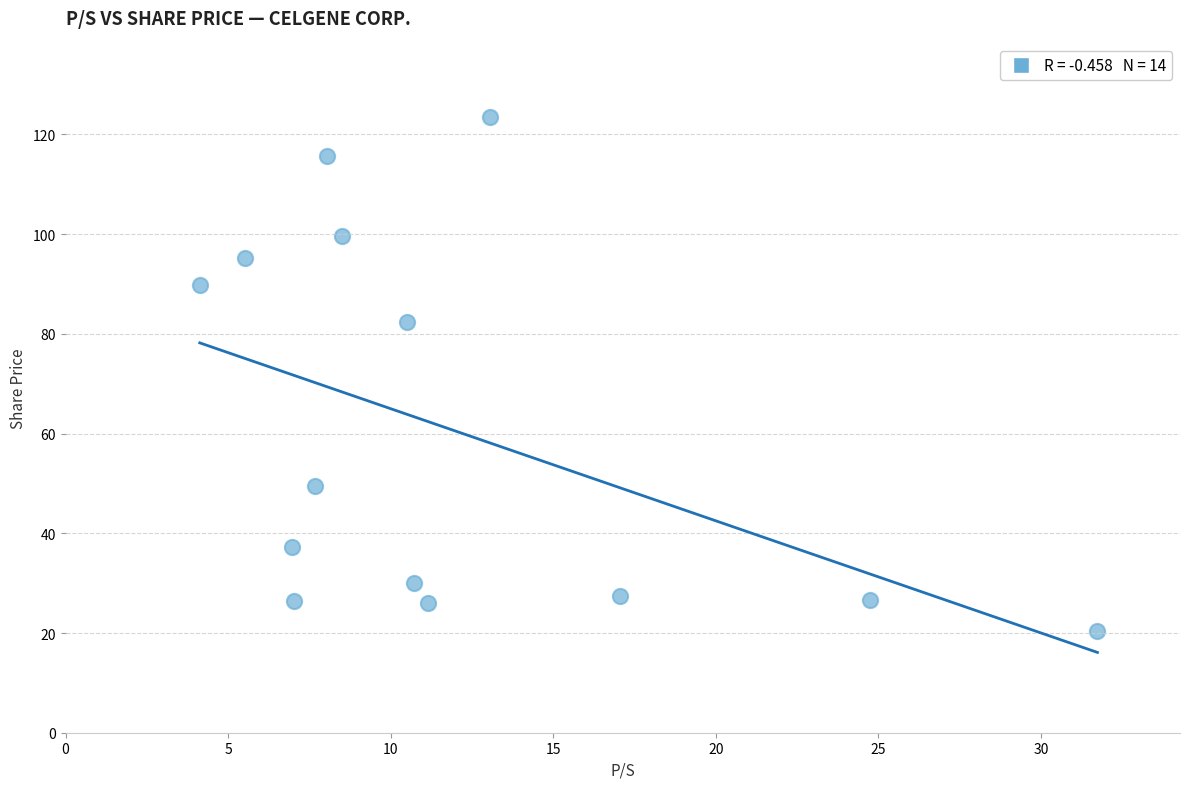

What is the range of Y values (max minus min)?

102.9